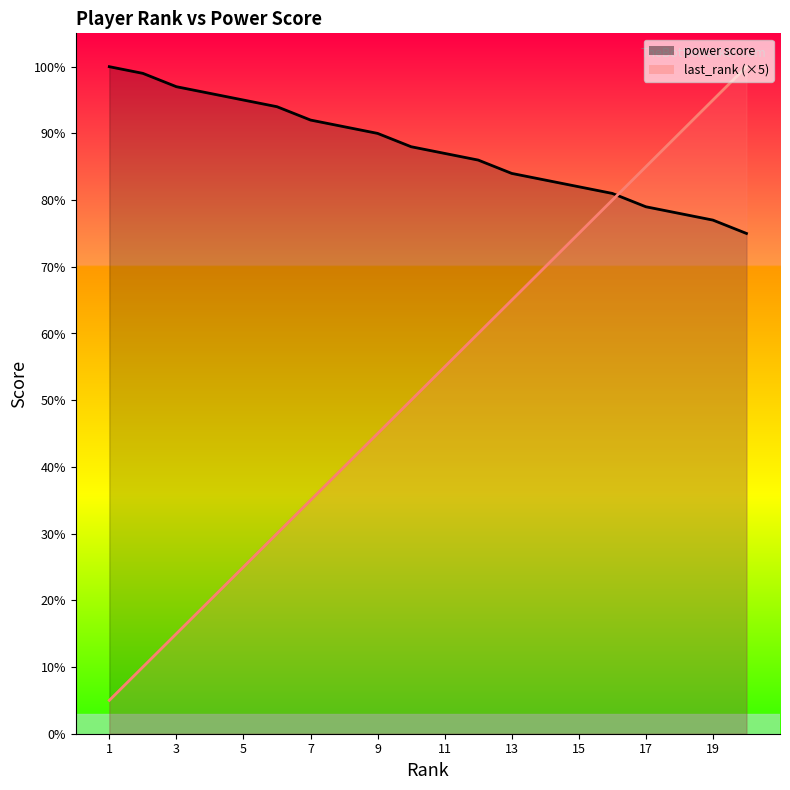

Which category has the highest value in the last_rank series?

20